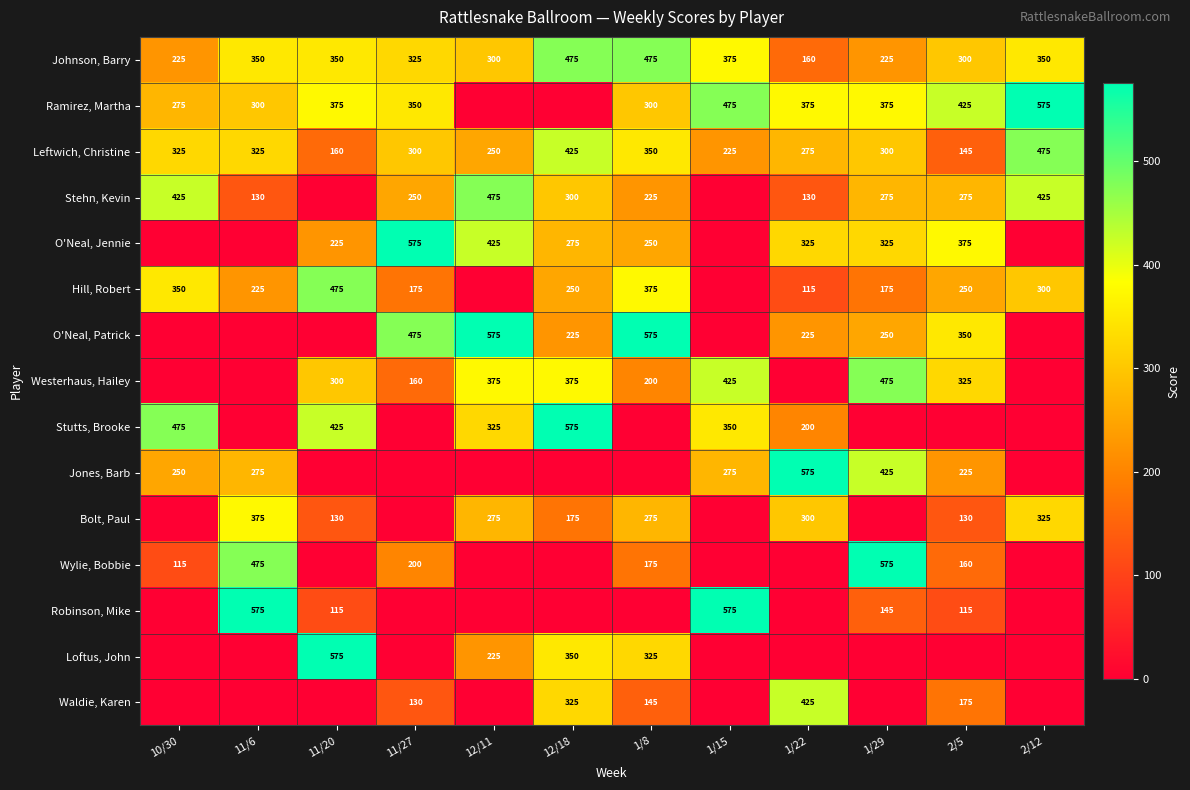

The value of Hill, Robert at 1/22 is 115. True or false?

True